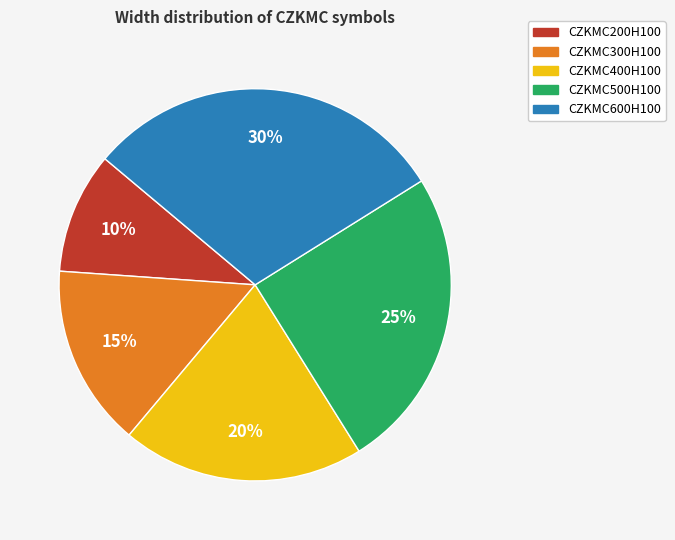

The CZKMC600H100 slice represents 30% of the pie. True or false?

True